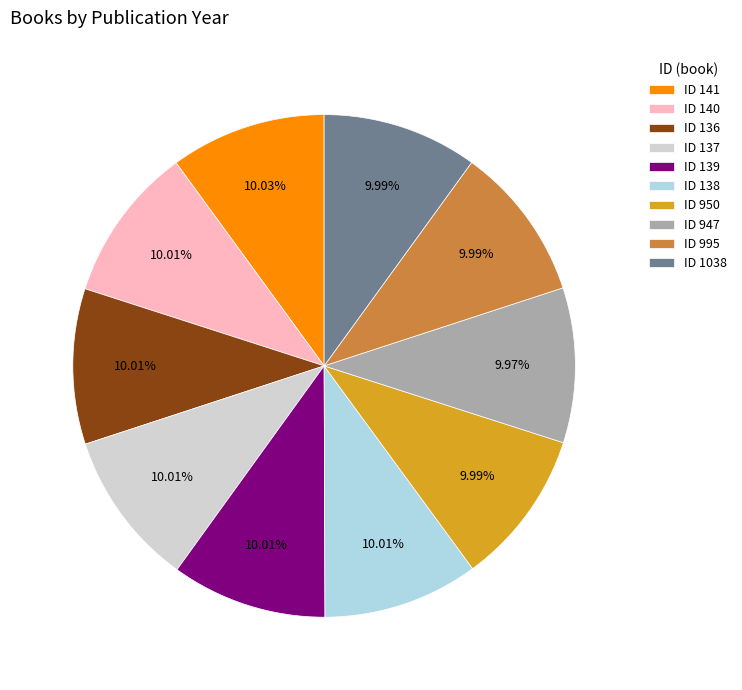

Combined, do ID 950 and ID 141 account for over 50%?

No